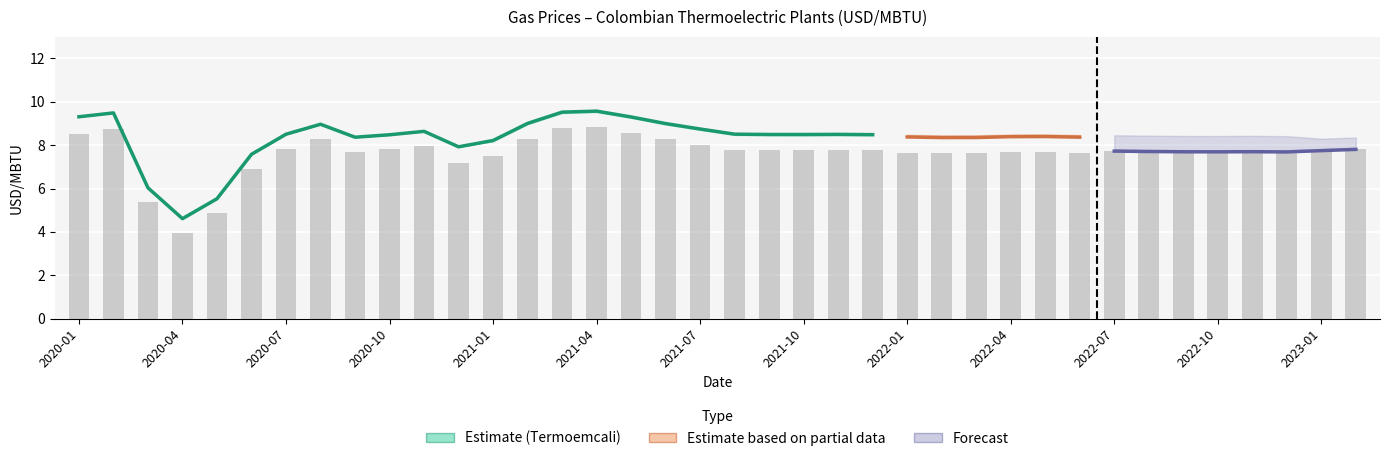

True or false: IP_Alto_Termoemcali has a value of 1.8 at 36.

False